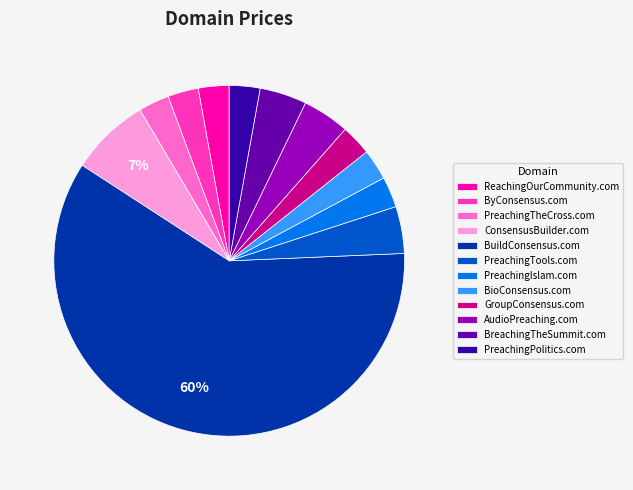

Which slice is the largest?

BuildConsensus.com